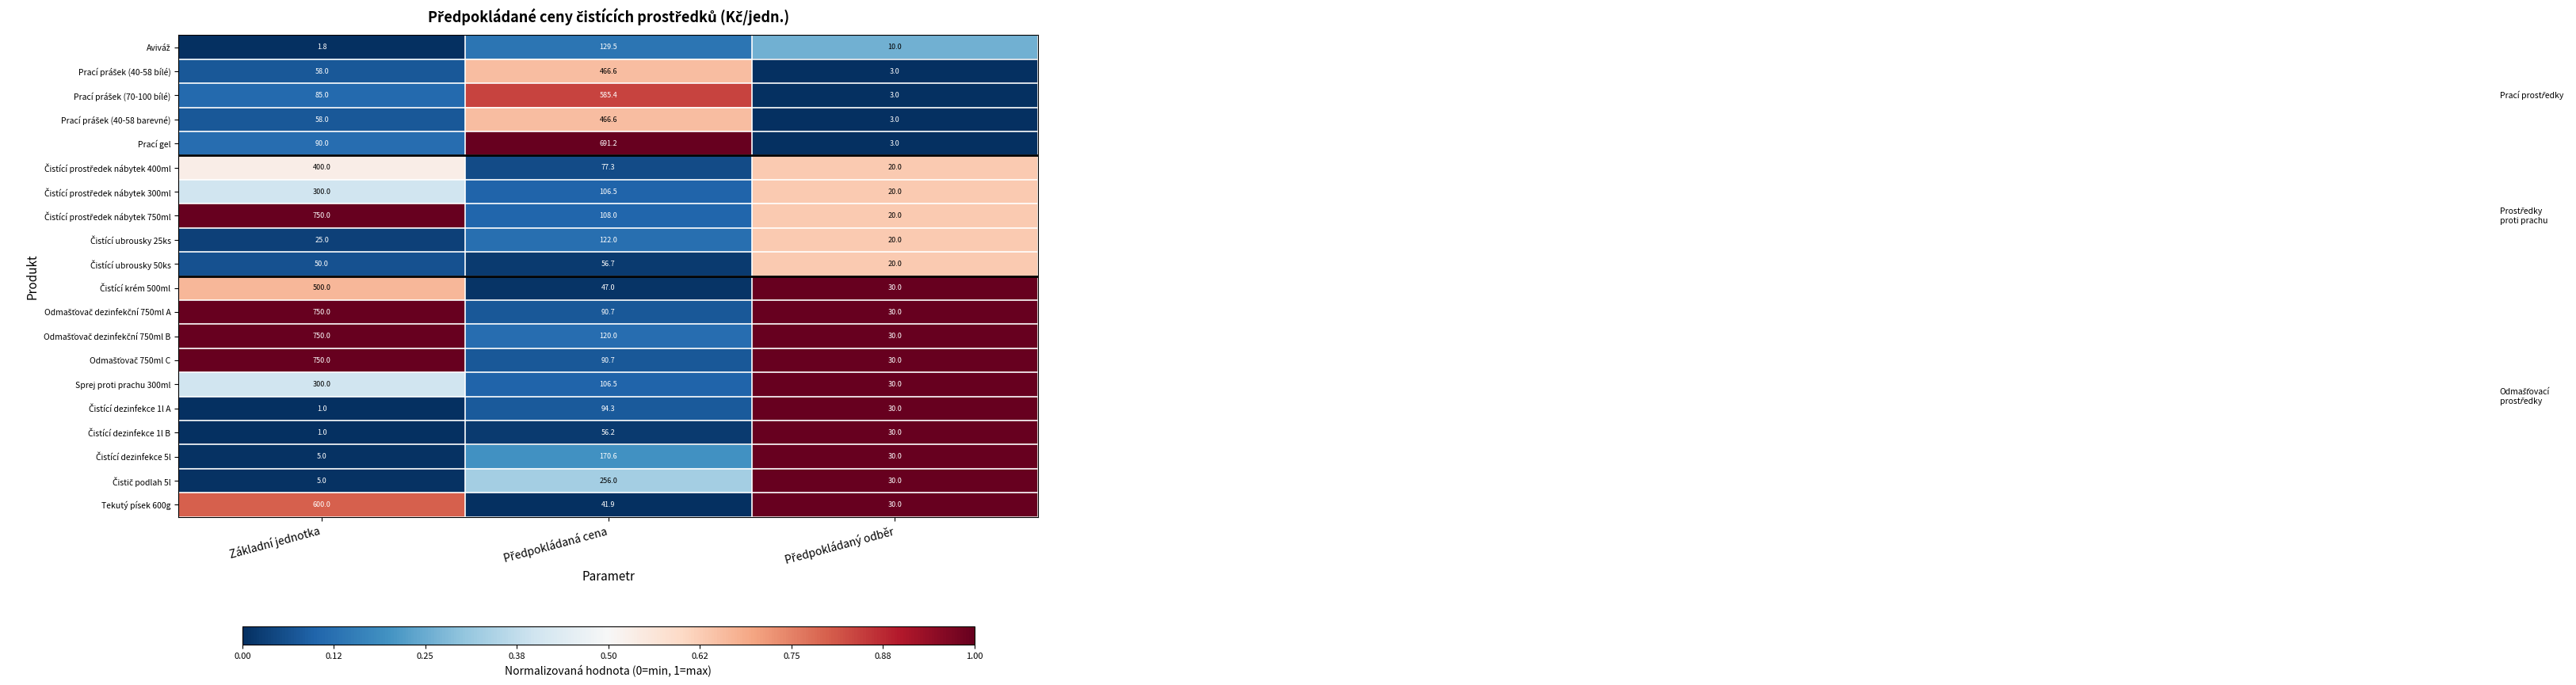

Which category has the lowest value across all series?

Základní jednotka